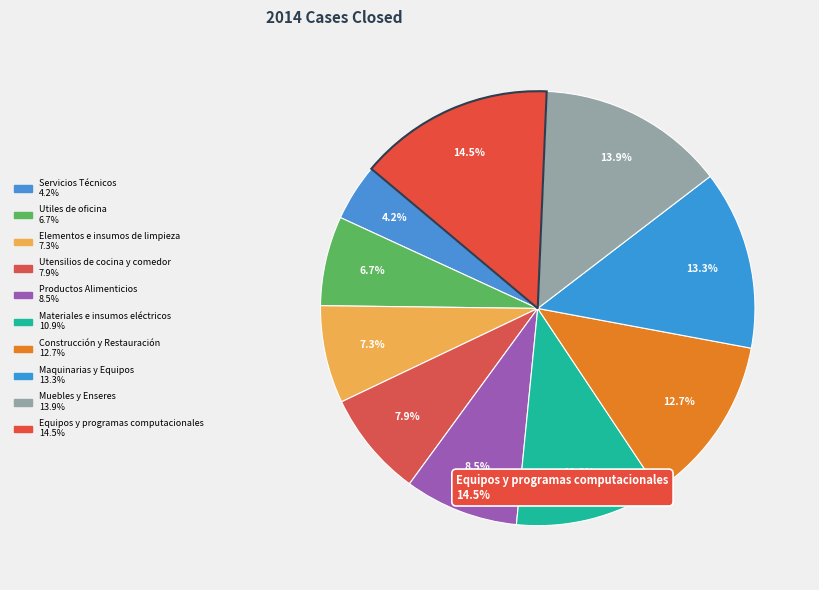

Do Utiles de oficina and Productos Alimenticios together represent more than half of the pie?

No